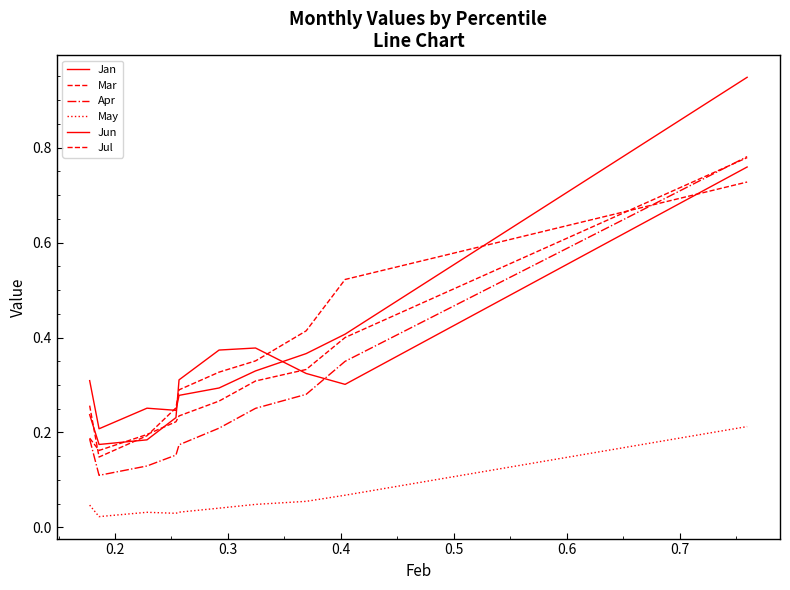

What is the label of the 2nd point from the left?

0.2